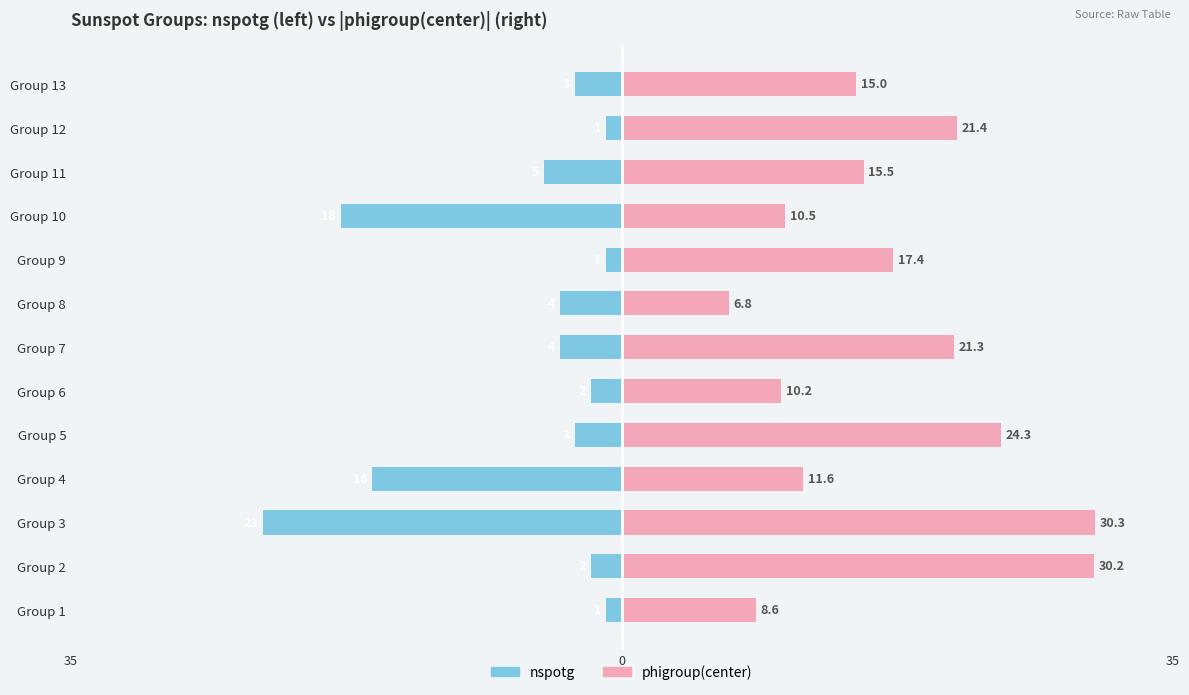

Which has a higher value, Group 1 or Group 12?

Group 1